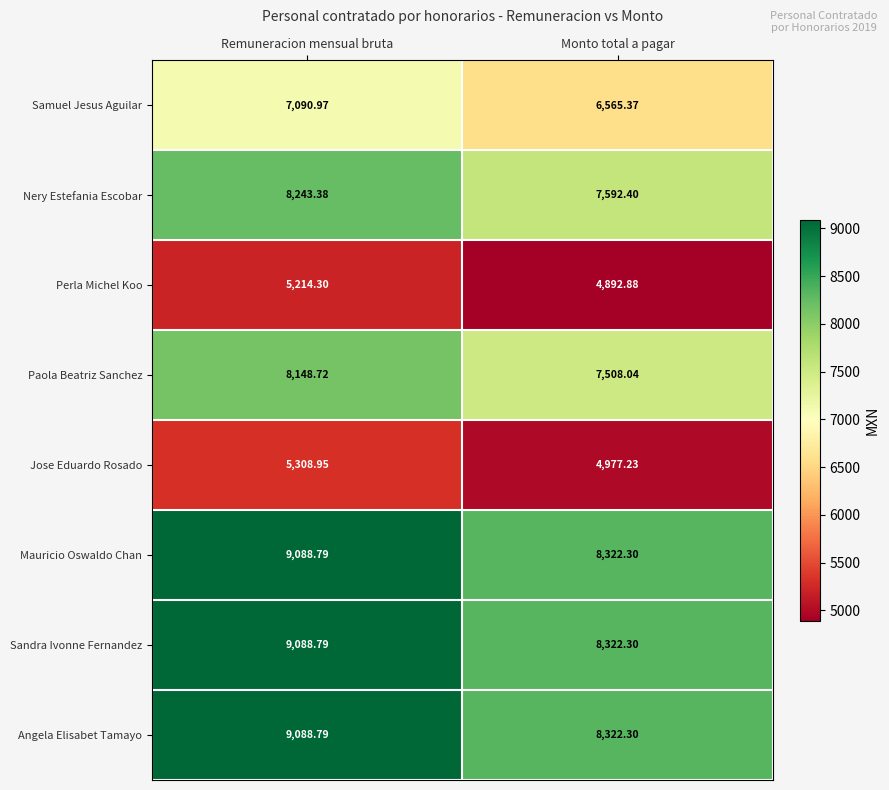

At which label does Perla Michel Koo first exceed 5214?

Remuneracion mensual bruta